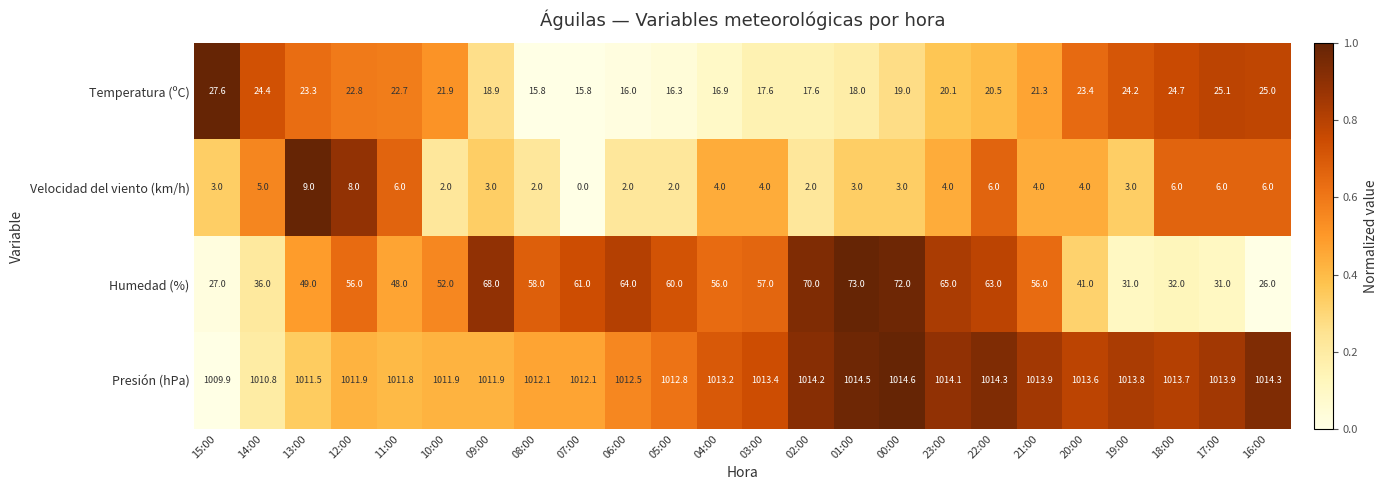

Count the number of data series in this chart.

4